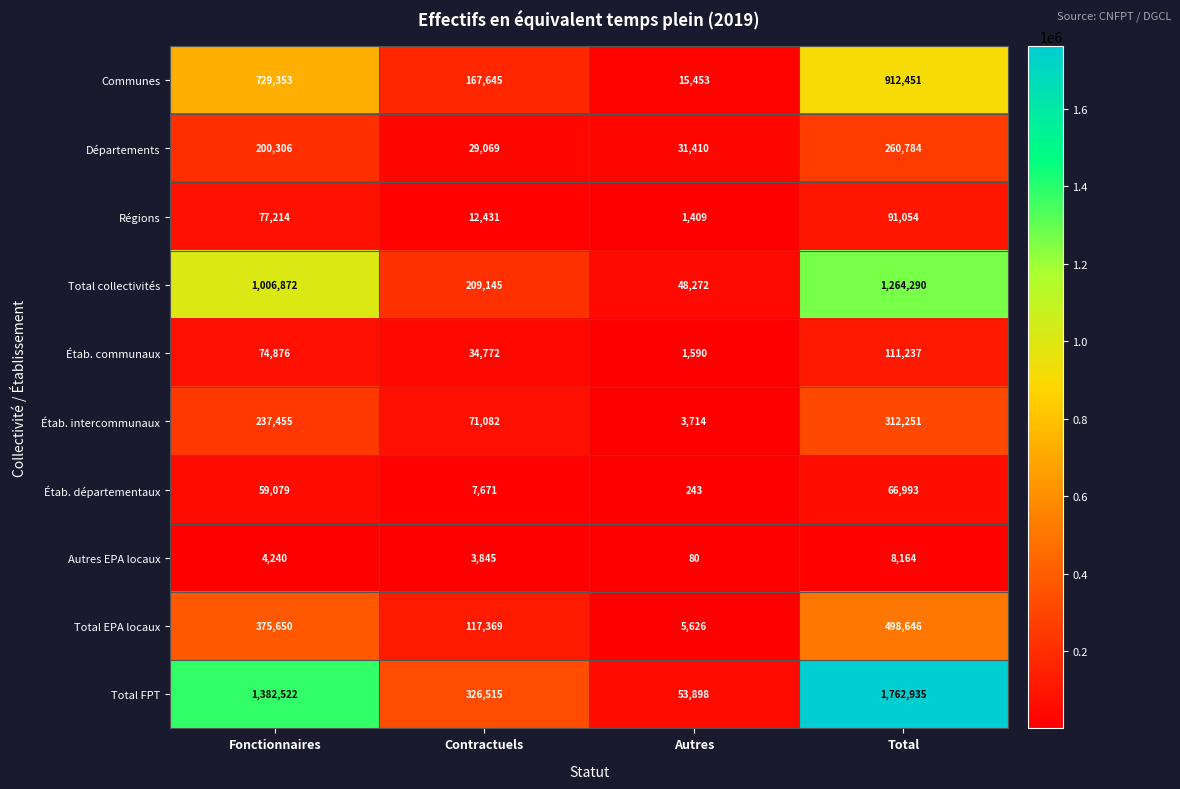

Count the number of data series in this chart.

10